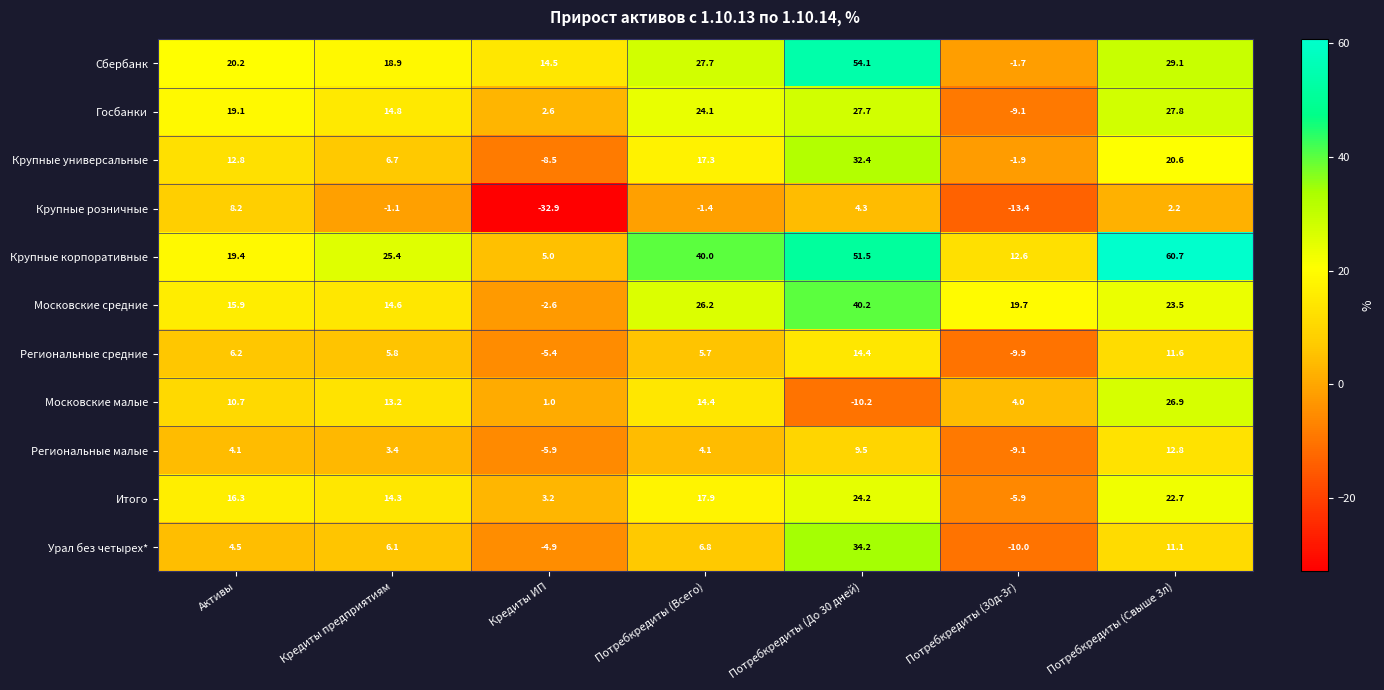

Read the Госбанки value at Потребкредиты (До 30 дней).

27.7